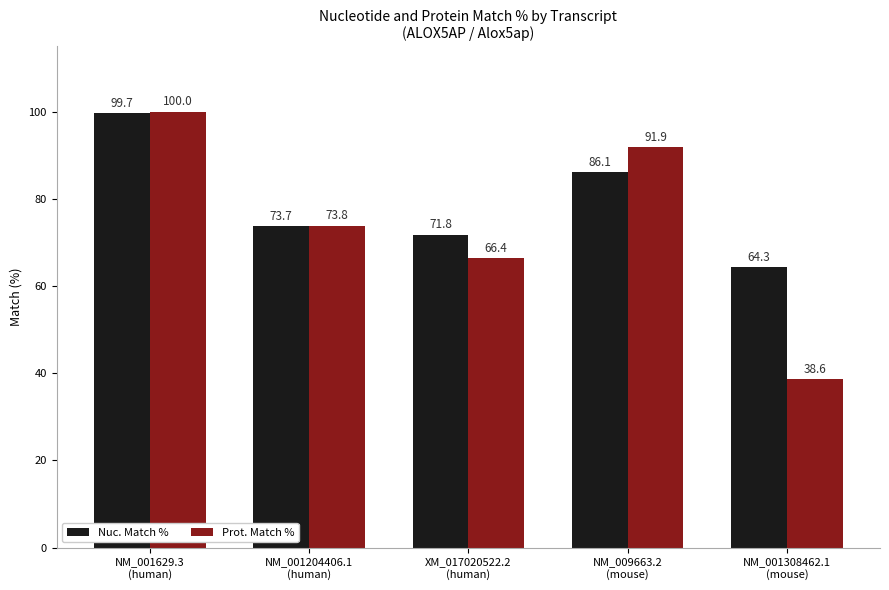

At NM_001204406.1
(human), list the series in order from smallest to largest.

Nuc. Match %, Prot. Match %